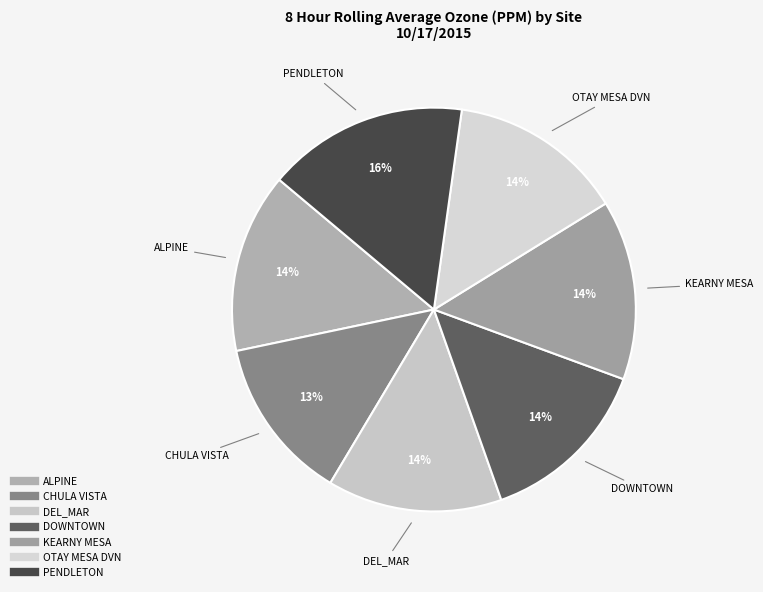

Does CHULA VISTA account for over 50% of the chart?

No